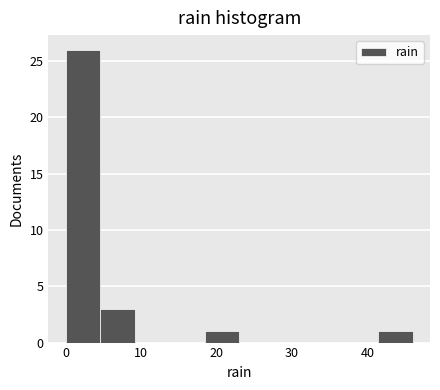

What is the height of the bar covering 41.4 to 46.0 on the x-axis? Neither the bar edges nor the heights are printed on the chart, so give them approximately, as read against the axes.

1